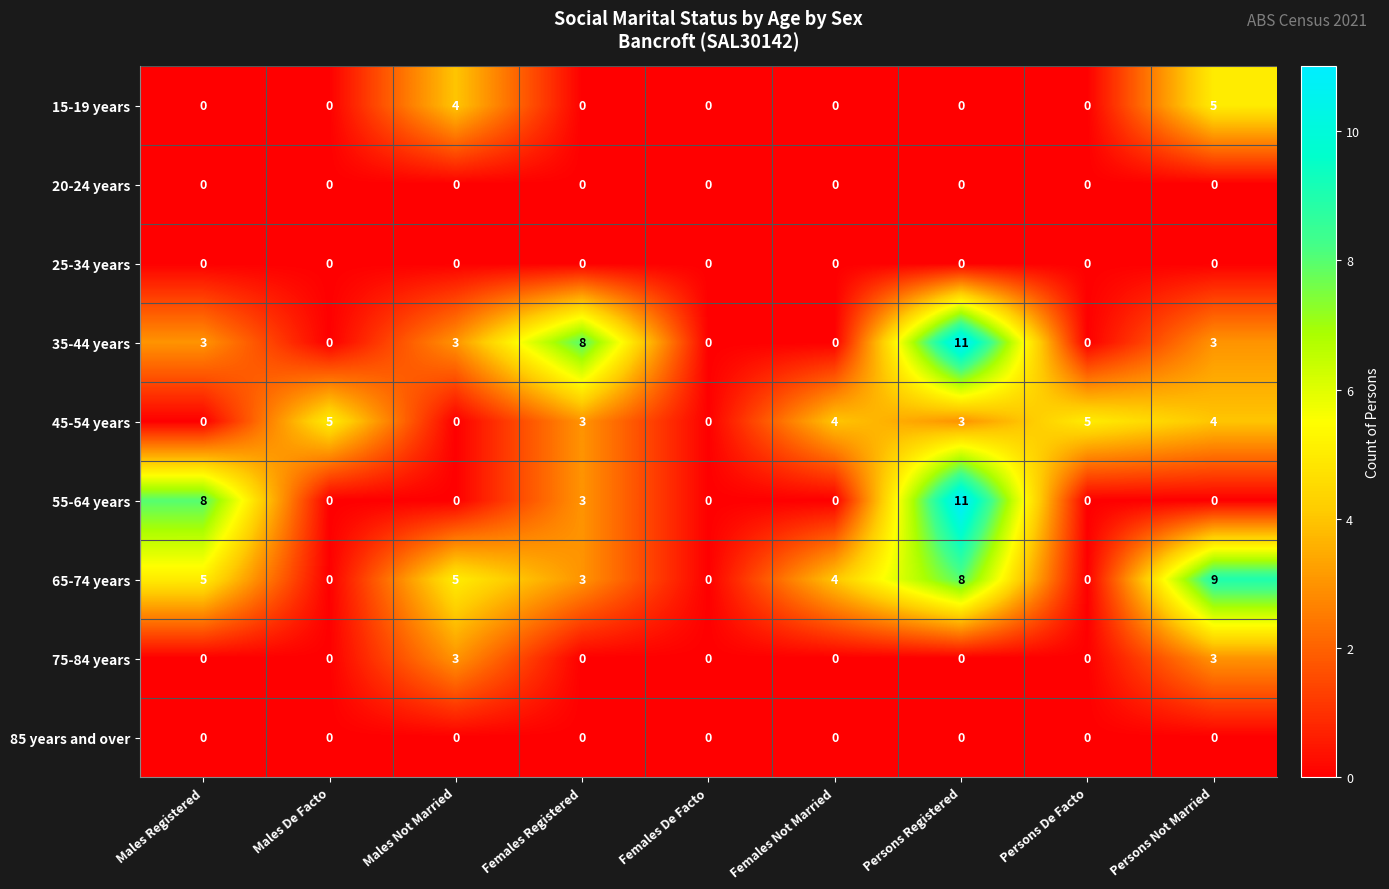

At which label does 45-54 years first exceed 3?

Males De Facto